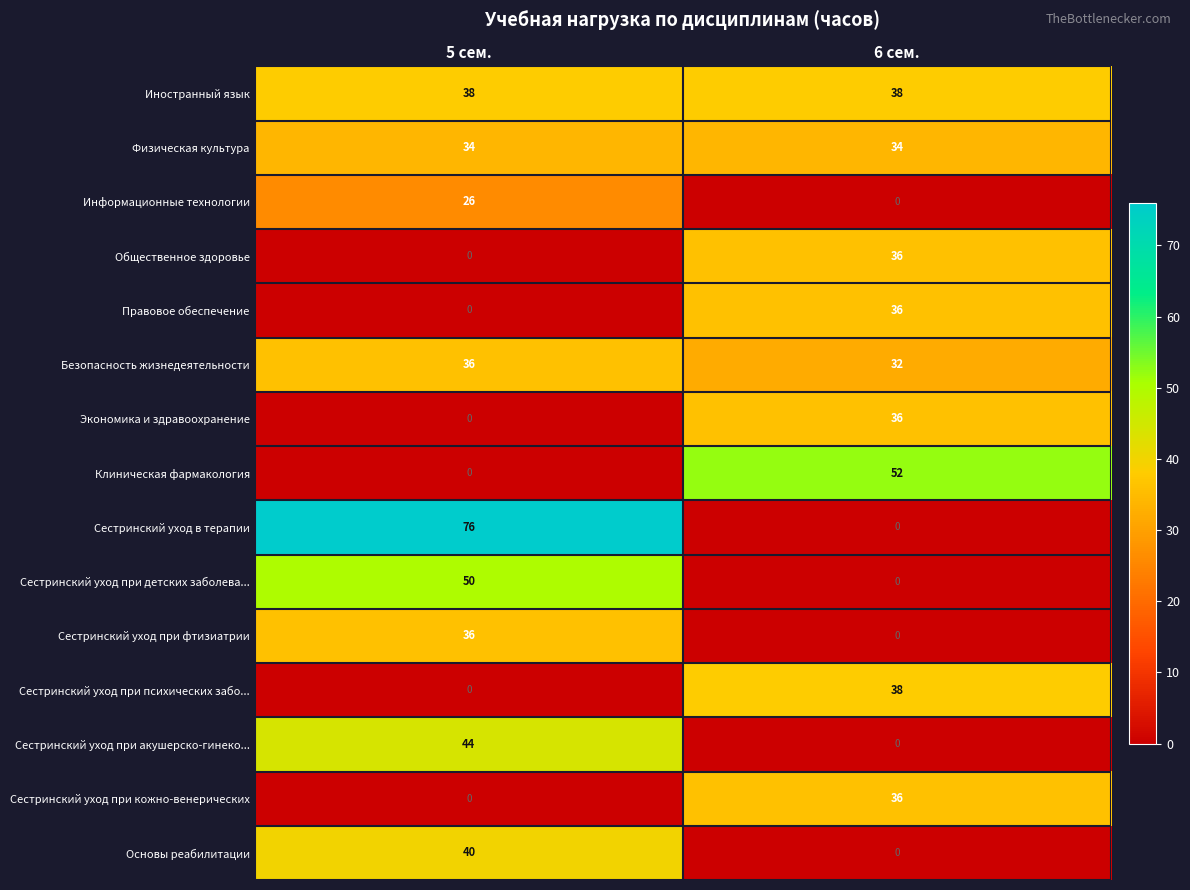

At how many categories does at least one series exceed 67?

1